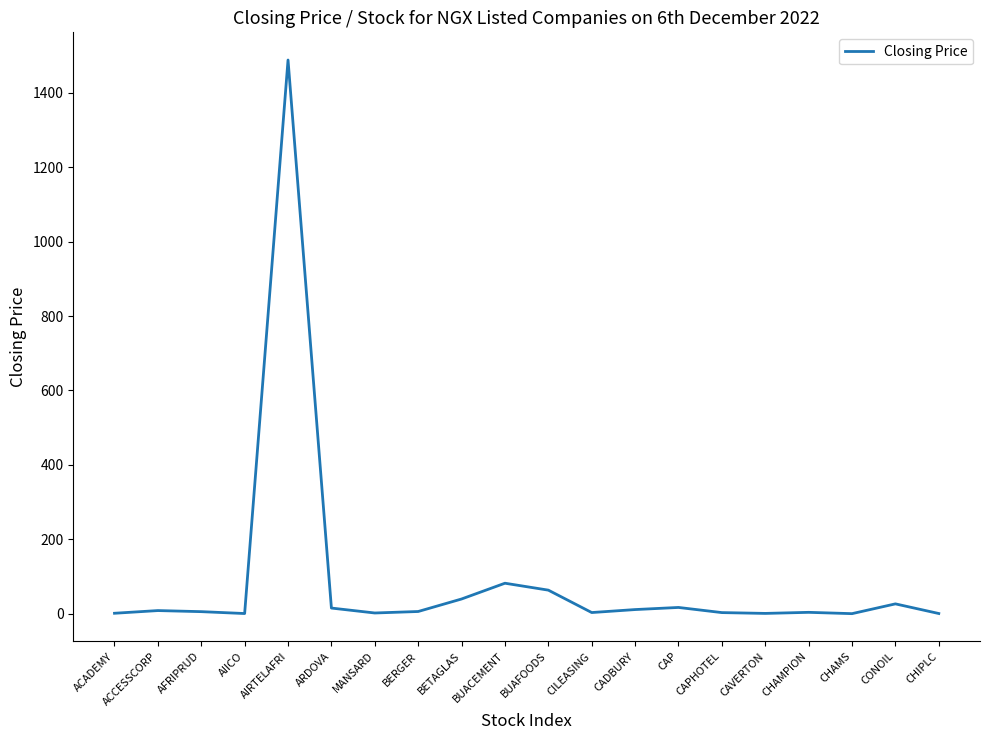

What is the change in value from ACCESSCORP to BERGER?

-2.5